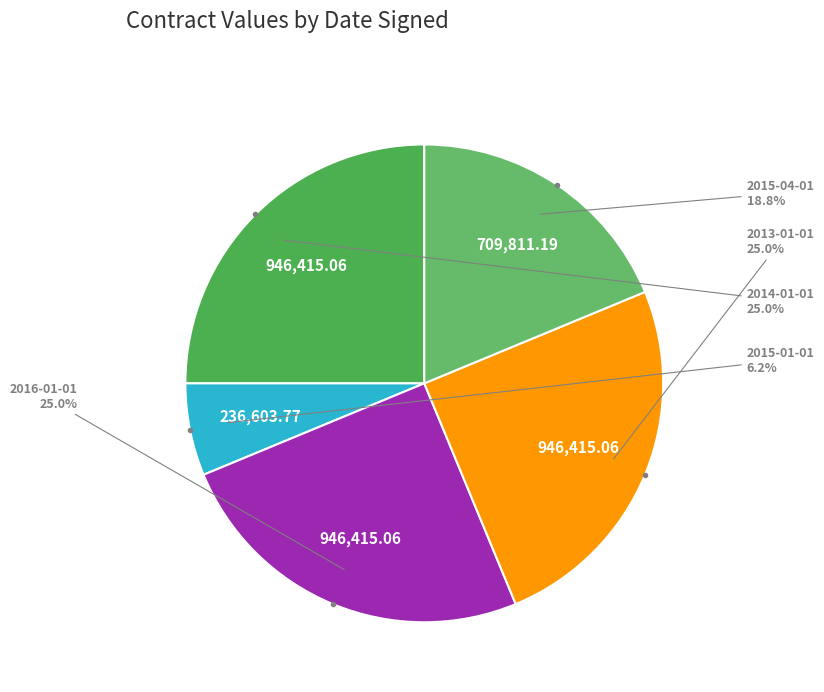

Which slice is the smallest?

2015-01-01